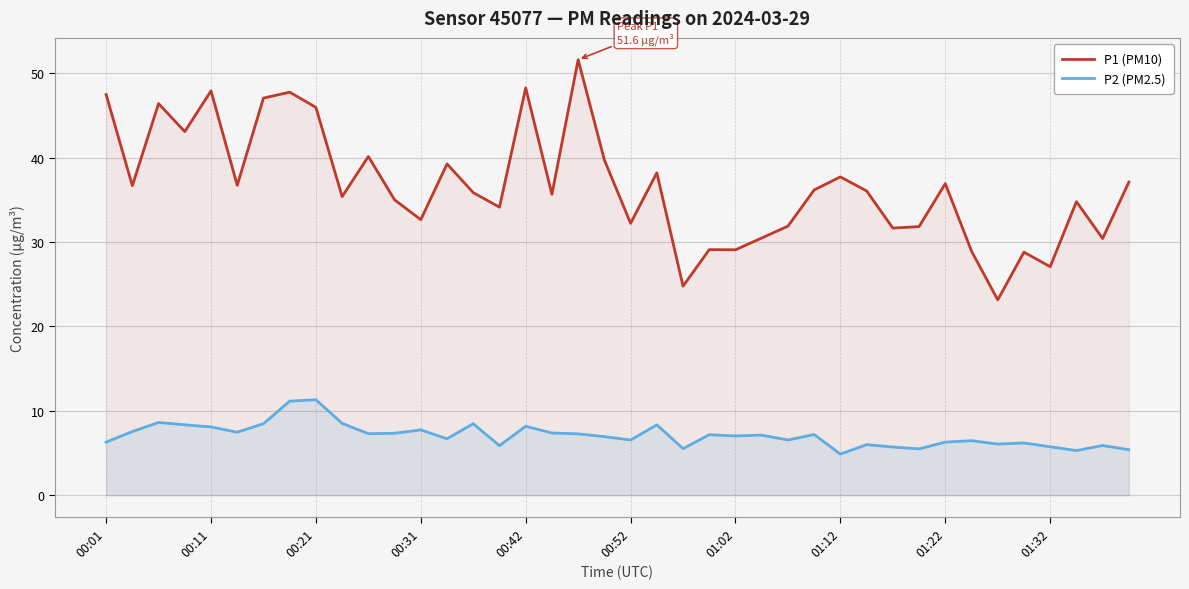

True or false: P2 (PM2.5) and P1 (PM10) intersect in this chart.

False